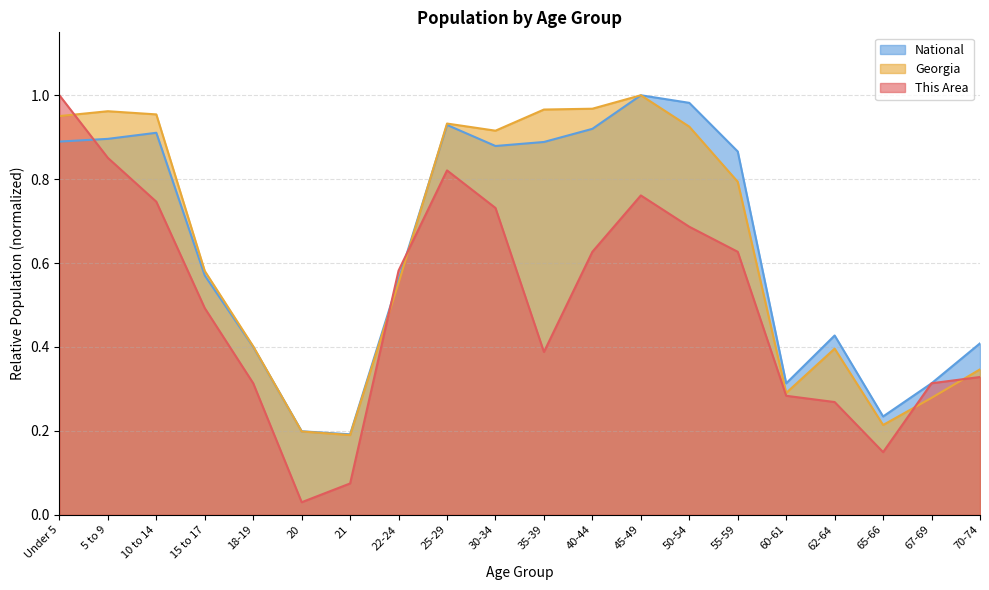

In This Area, how many points are higher than both neighbors (excluding endpoints)?

2